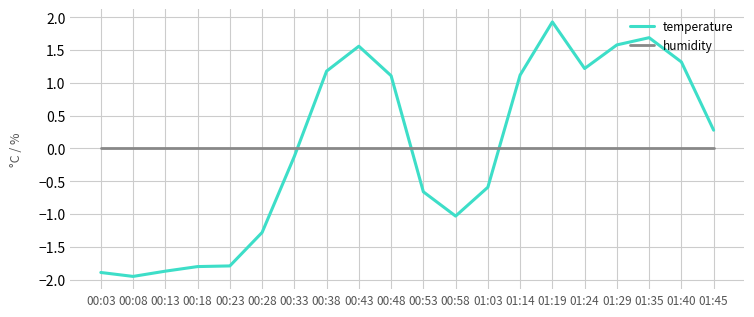

Where is temperature nearest to the value 0?

00:33